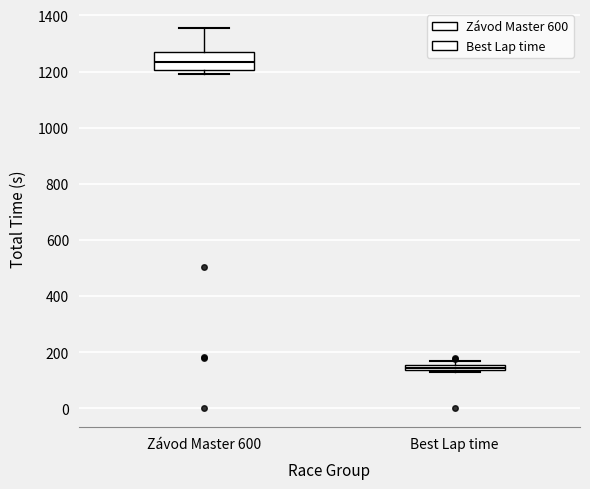

Where does the median line of the box for Závod Master 600 sit on the y-axis? The values are not printed on the chart, so give them approximately, as read against the axis.

1240